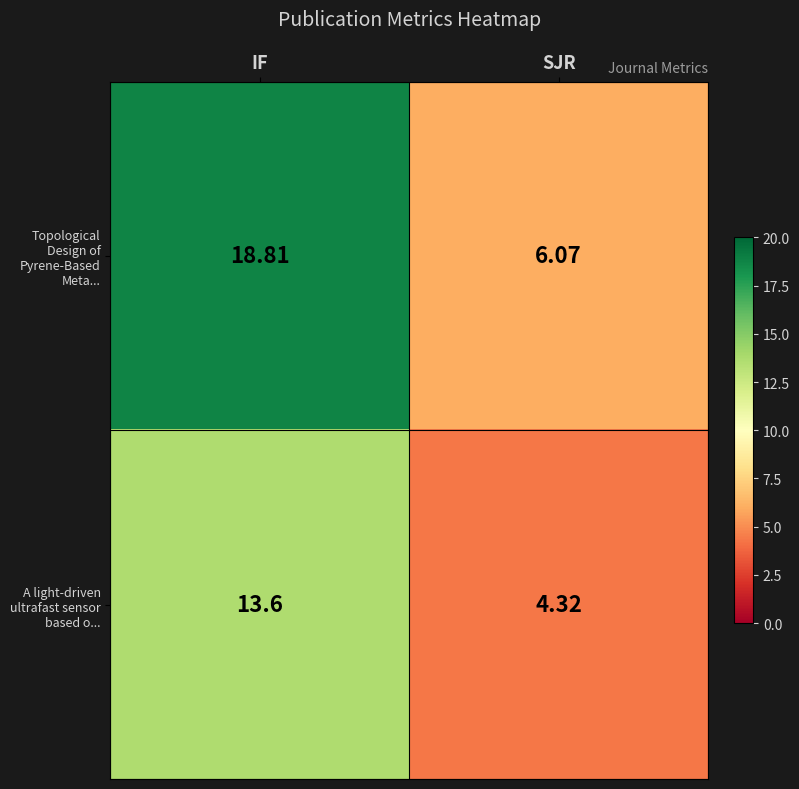

Which series has the largest range (max minus min)?

Topological Design of Pyrene-Based Meta...